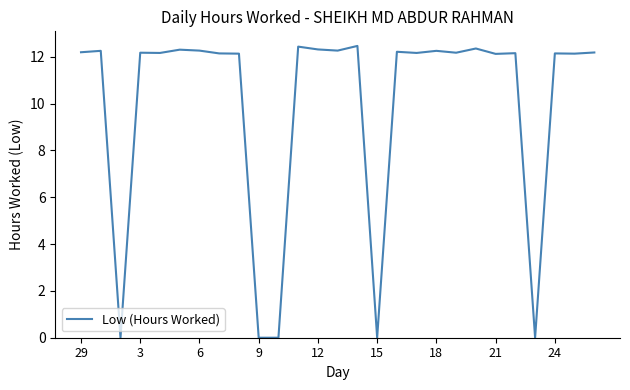

What is the difference between the maximum and minimum values?

12.5